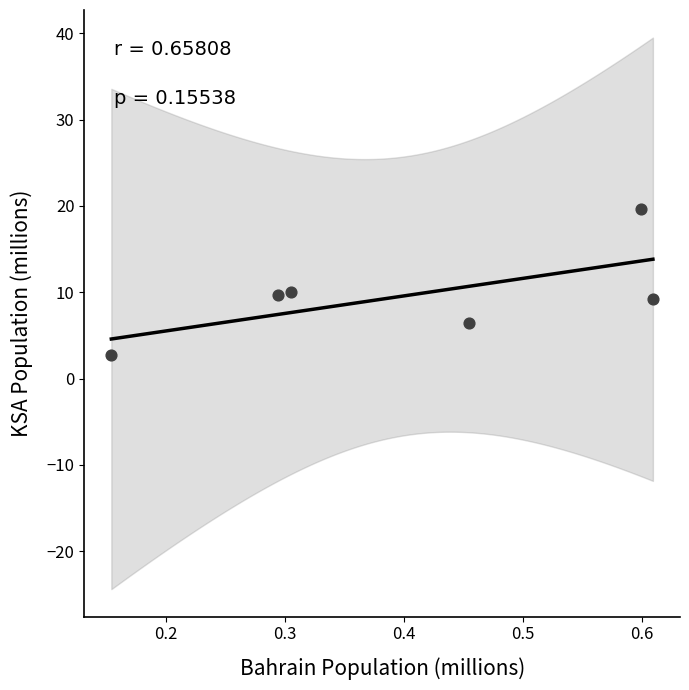

What is the average X value?

0.4